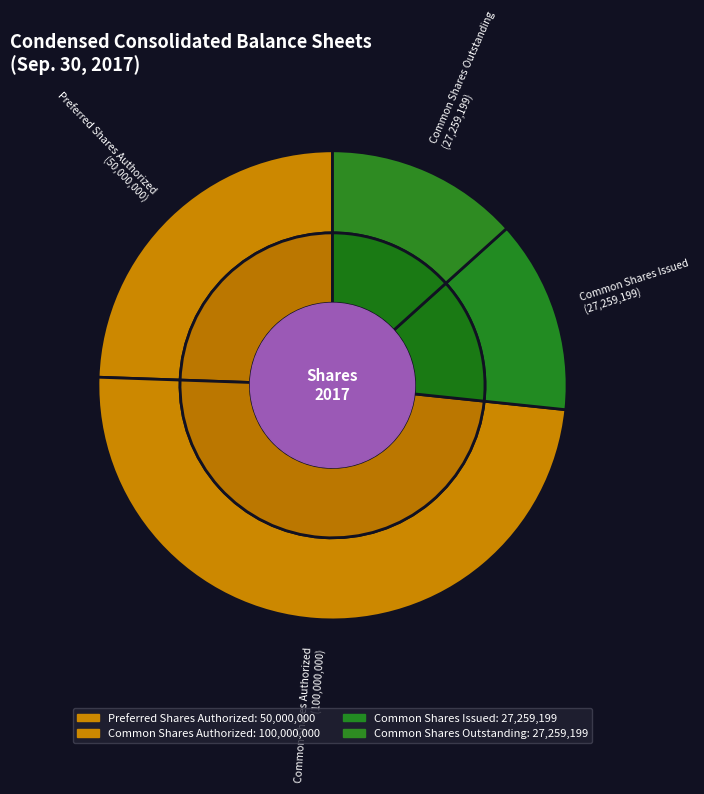

What percentage is the Common stock shares authorized slice, to the nearest percent?

49%